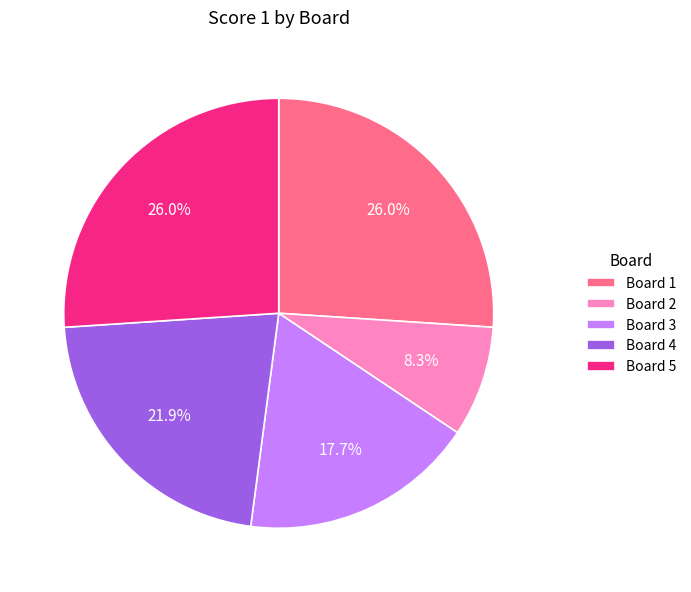

Combined, do Board 2 and Board 4 account for over 50%?

No